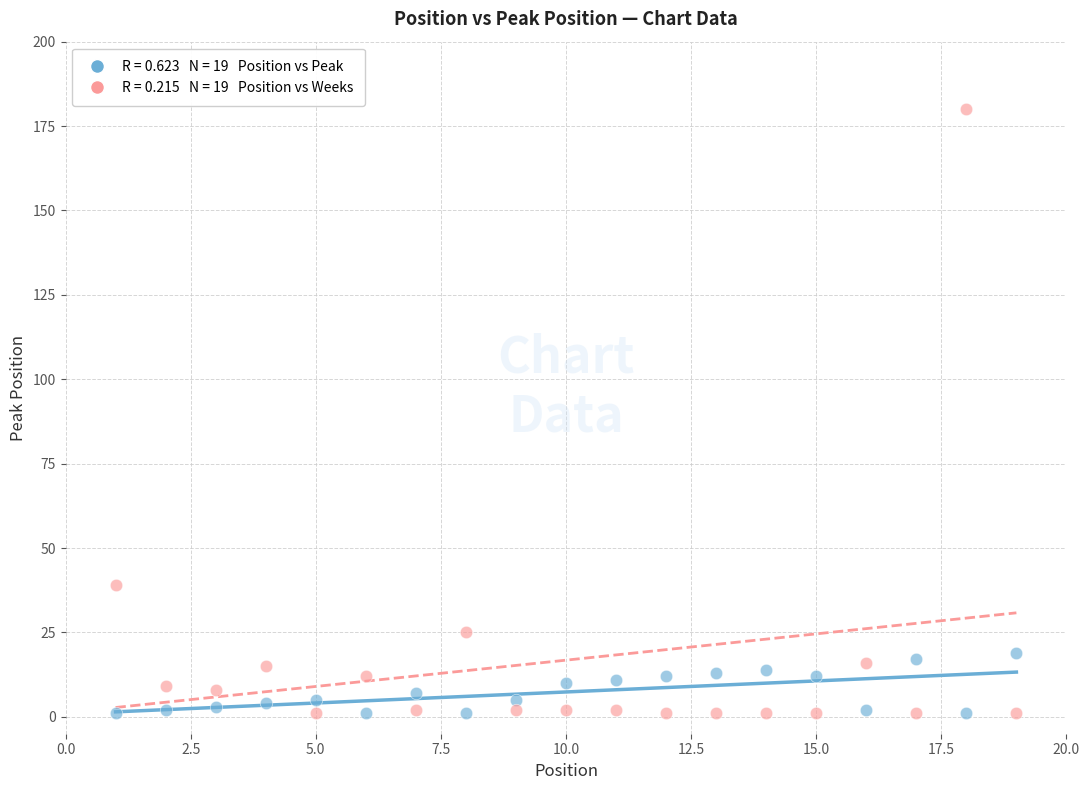

Across all series, what Y value is closest to 90?

39